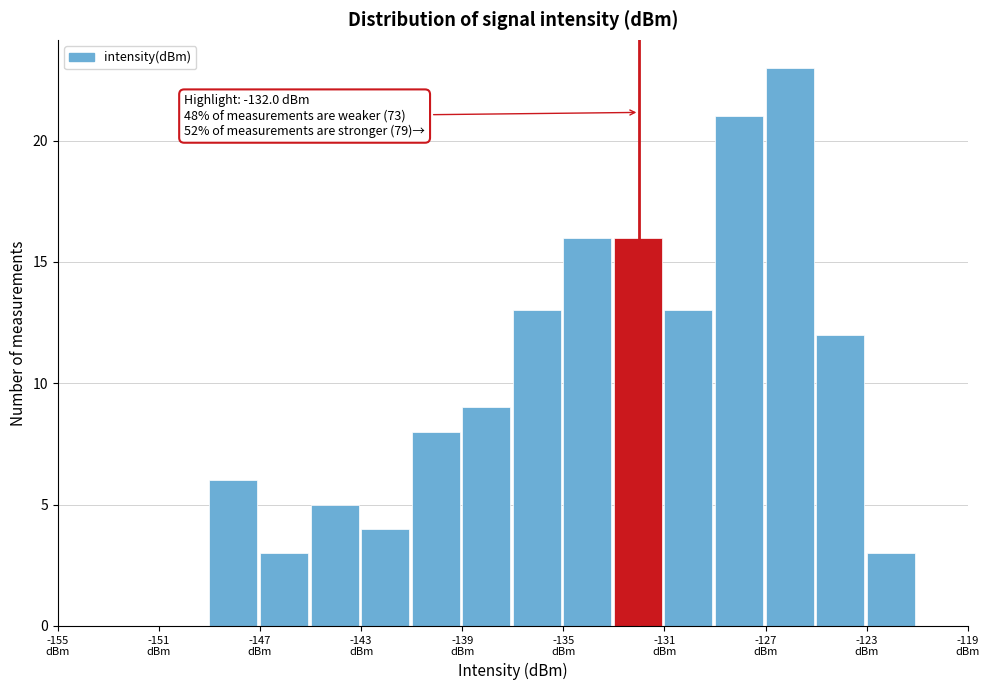

Which range on the x-axis has the tallest bar?

-127 to -125